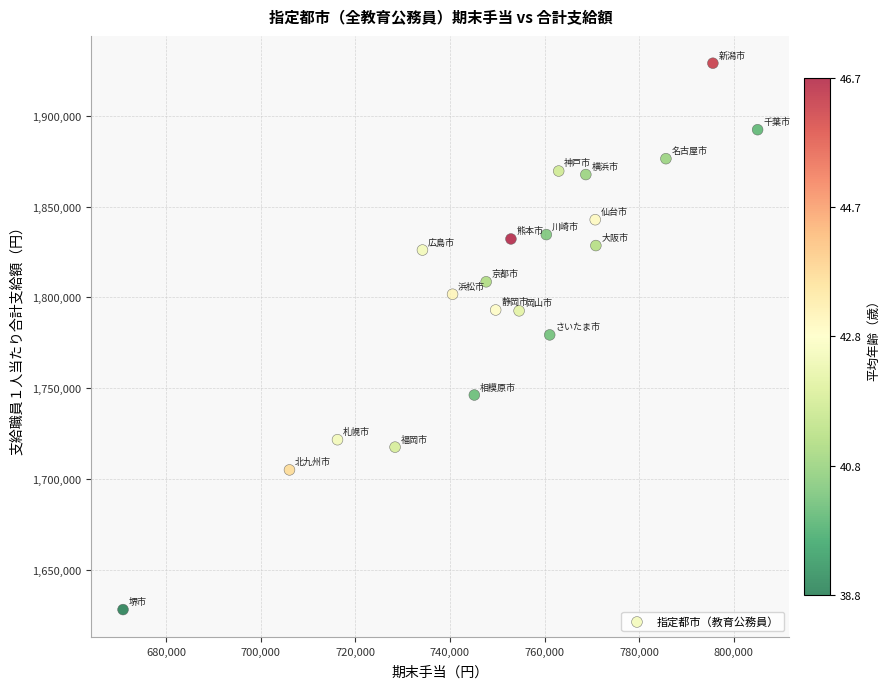

What is the range of X values (max minus min)?

134086